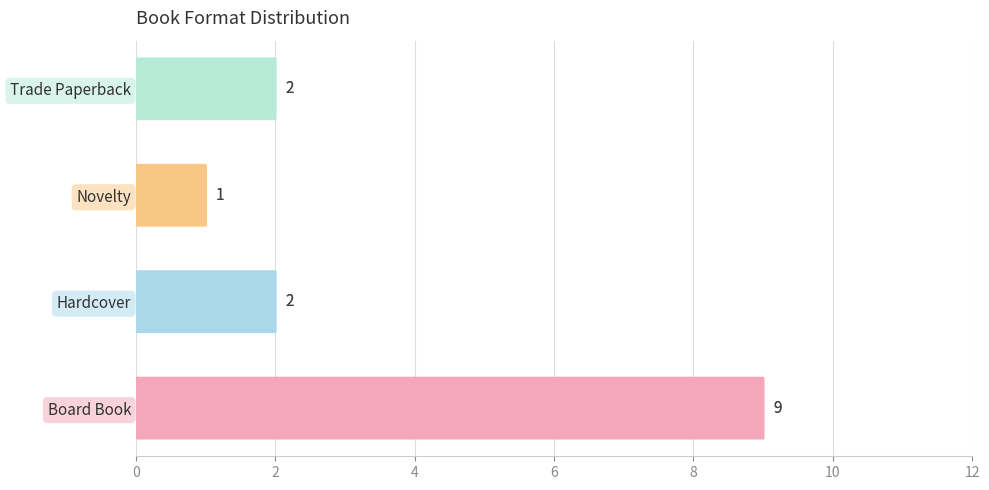

The value at Novelty is 0. True or false?

False